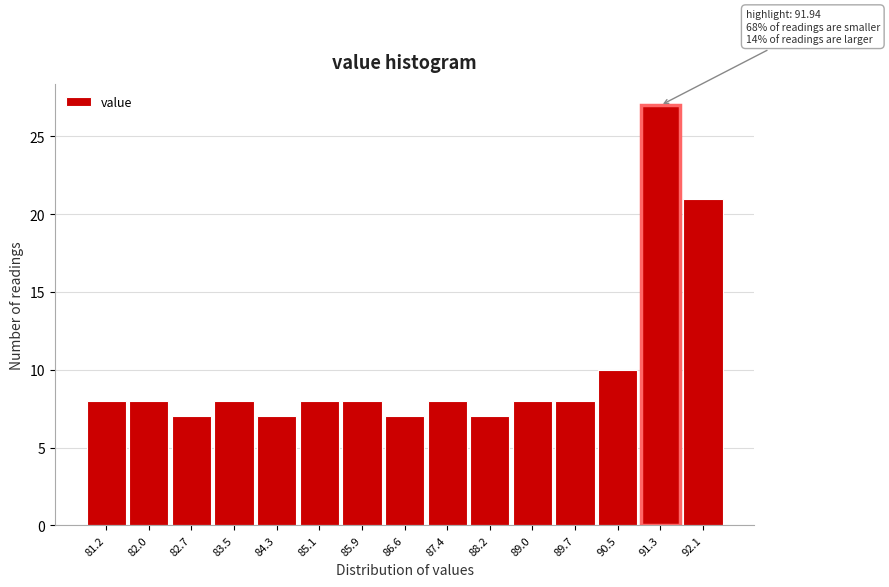

Reading right to left, extract all data points from this chart.

92.1=21	91.3=27	90.5=10	89.7=8	89.0=8	88.2=7	87.4=8	86.6=7	85.9=8	85.1=8	84.3=7	83.5=8	82.7=7	82.0=8	81.2=8